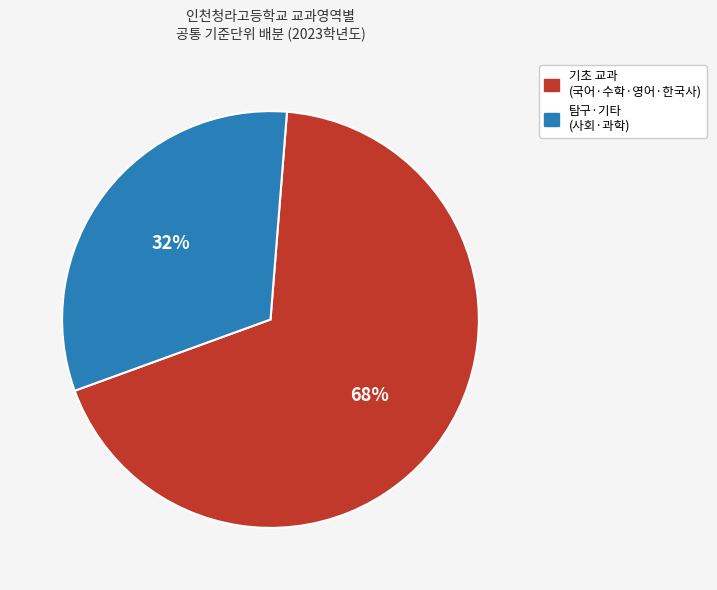

Does any single category account for the majority?

Yes